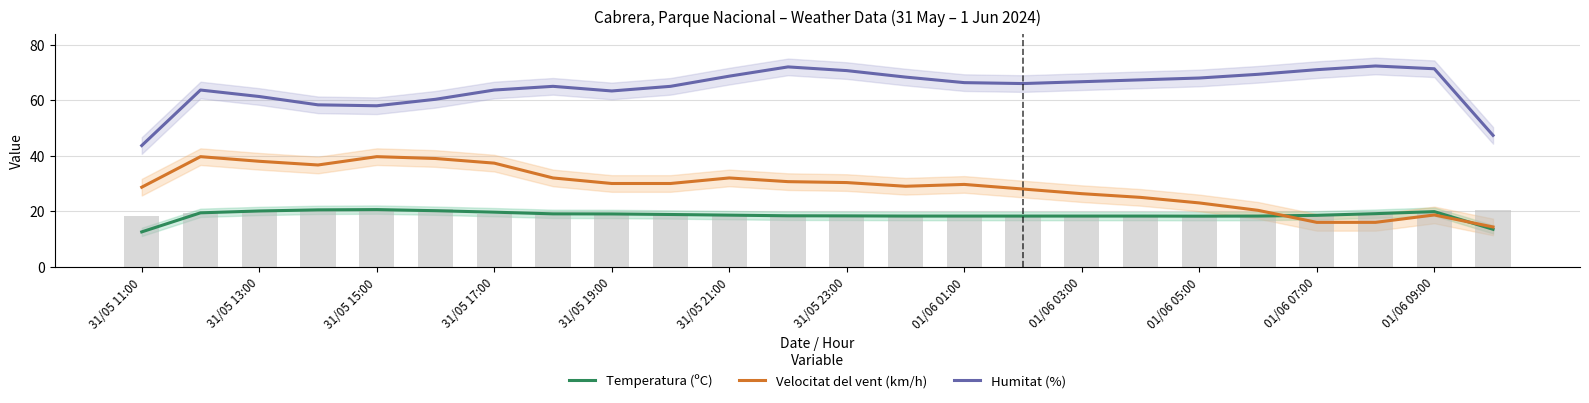

List the series in order of their peak value, lowest first.

Temperatura (ºC), Velocitat del vent (km/h), Humitat (%)